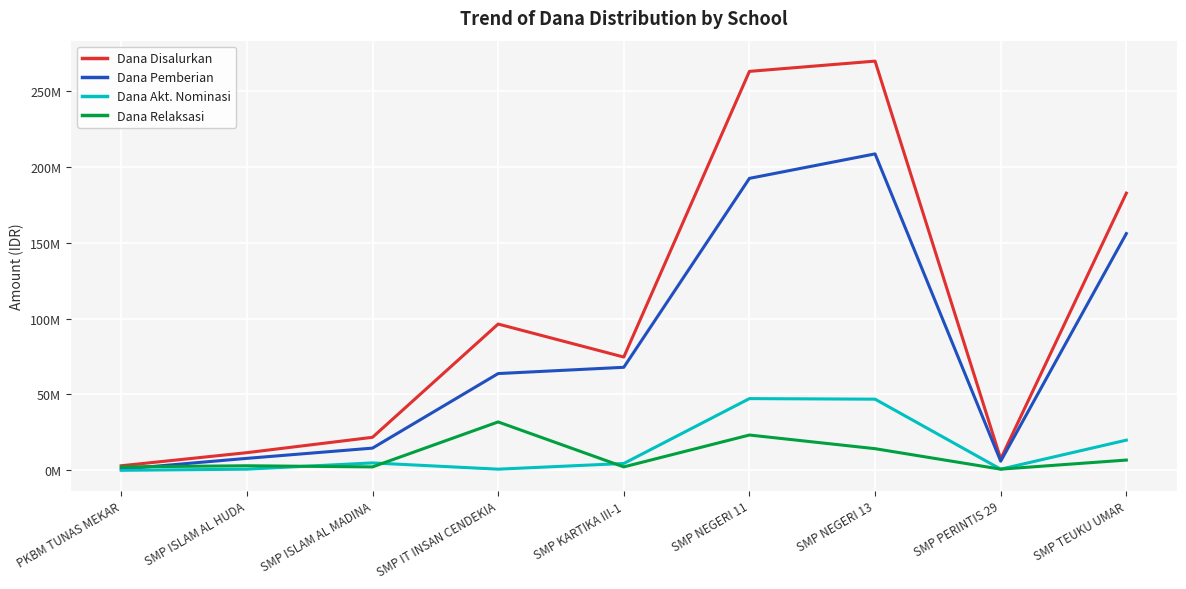

Reading left to right, list all the values displayed in this chart.

Dana Disalurkan: 3000000	11625000	21750000	96375000	74625000	262875000	269625000	7500000	182625000
Dana Pemberian: 750000	7875000	14625000	63750000	67875000	192375000	208500000	6000000	156000000
Dana Akt. Nominasi: 0	750000	4875000	750000	4500000	47250000	46875000	750000	19875000
Dana Relaksasi: 2250000	3000000	2250000	31875000	2250000	23250000	14250000	750000	6750000